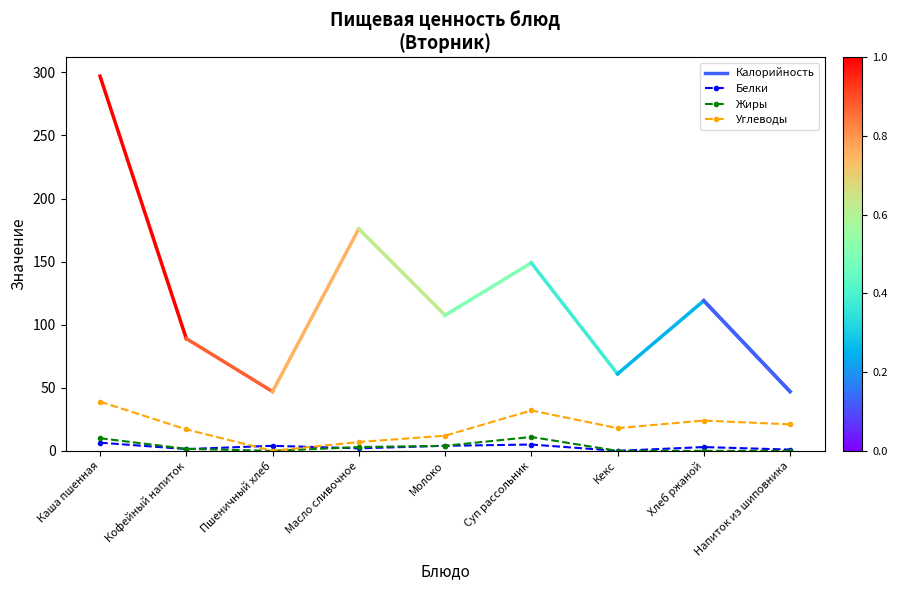

Read the Углеводы value at Напиток из шиповника.

21.0